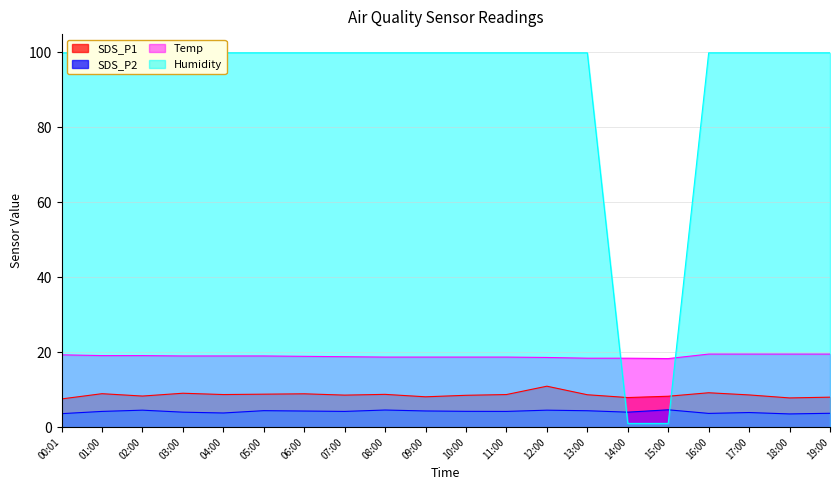

True or false: Humidity has a value of 173.4 at 05:00.

False